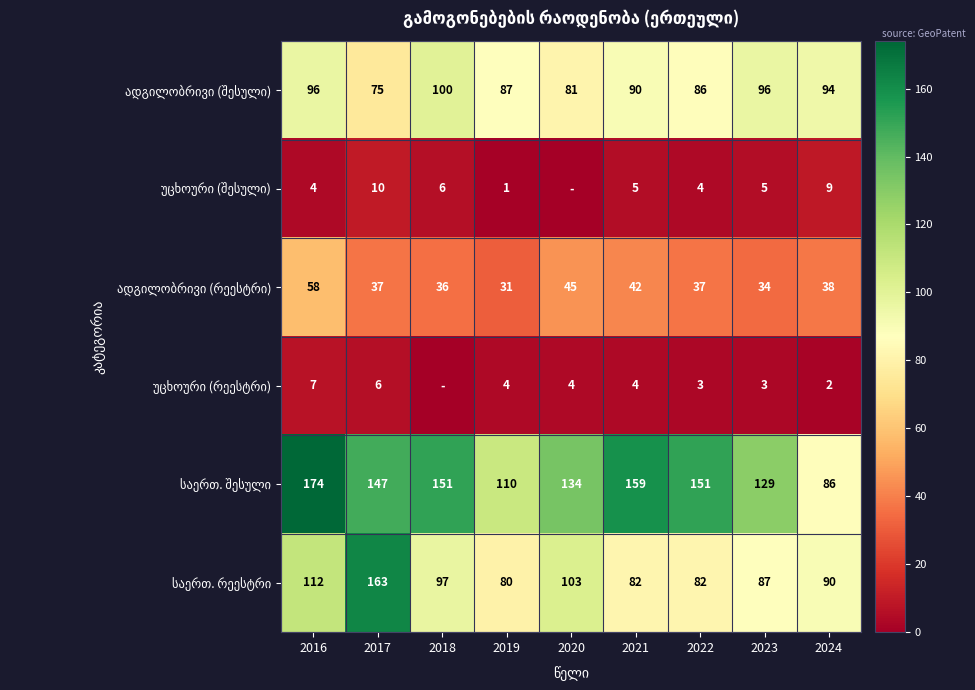

What is the total value across all series at 2017?

438